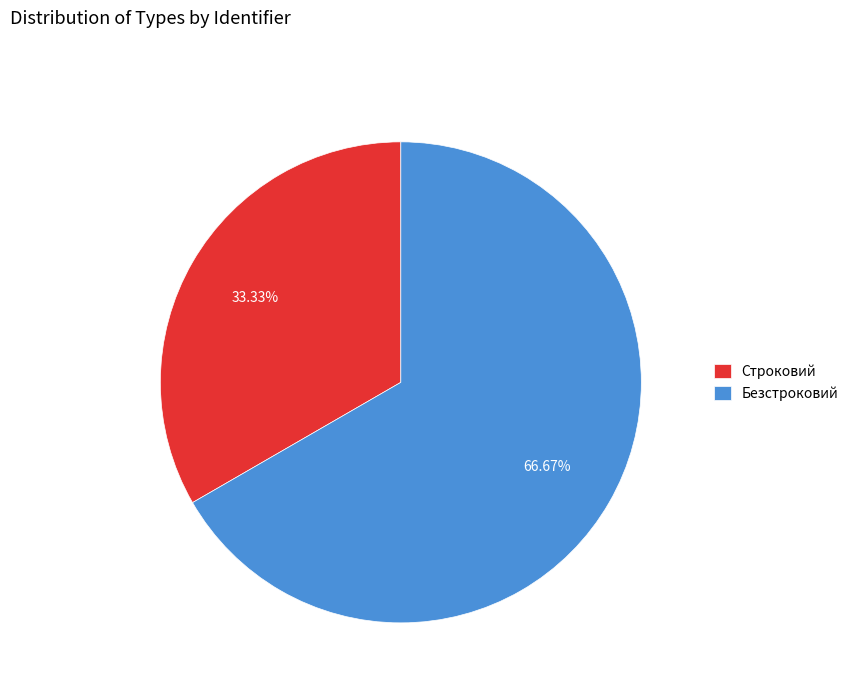

Does any single category account for the majority?

Yes